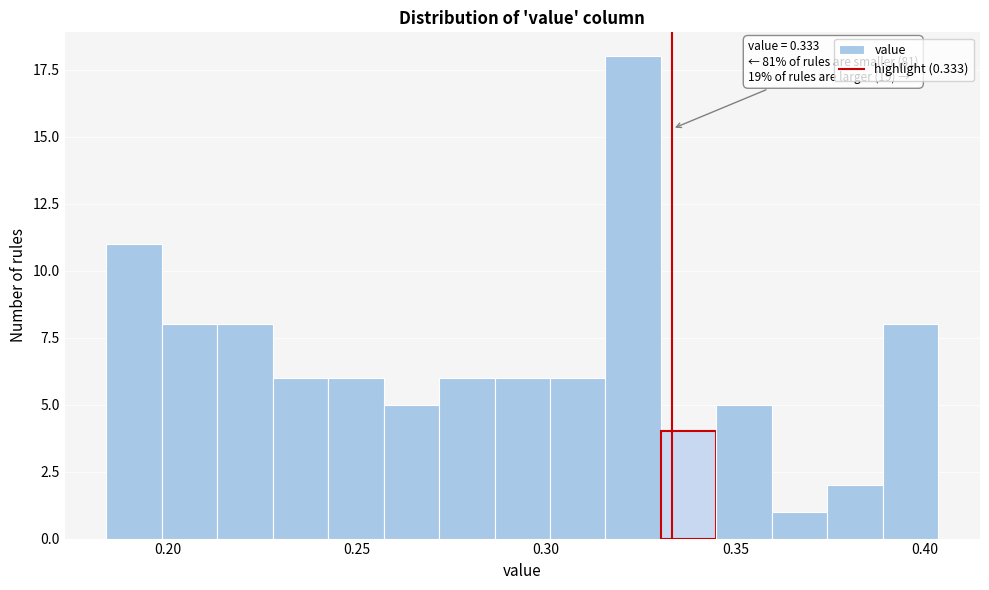

Around what value on the x-axis is the tallest bar? Give the approximate position of its centre, as read against the axis.

0.325